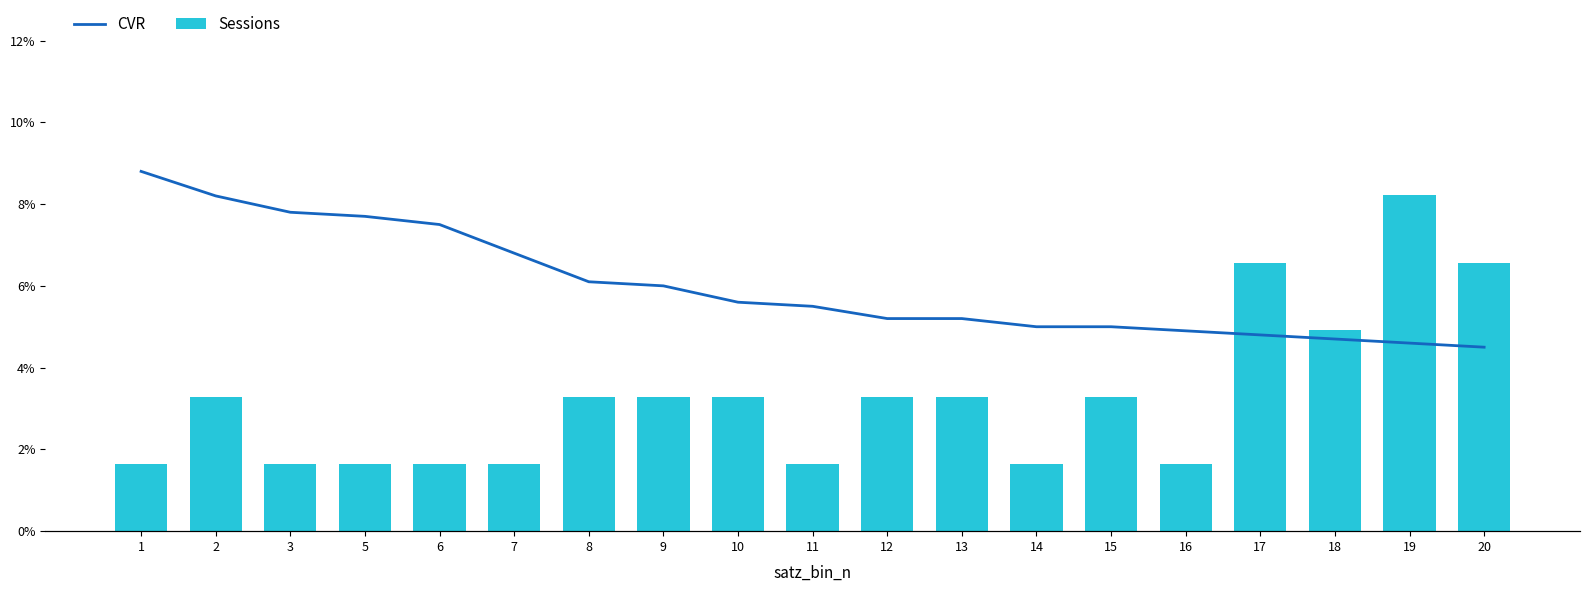

What is the average value of the Sessions series?

2.0